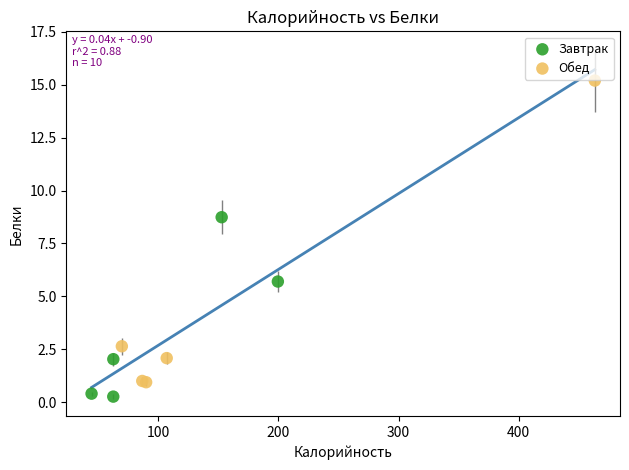

Which series contains the highest Y value?

Обед